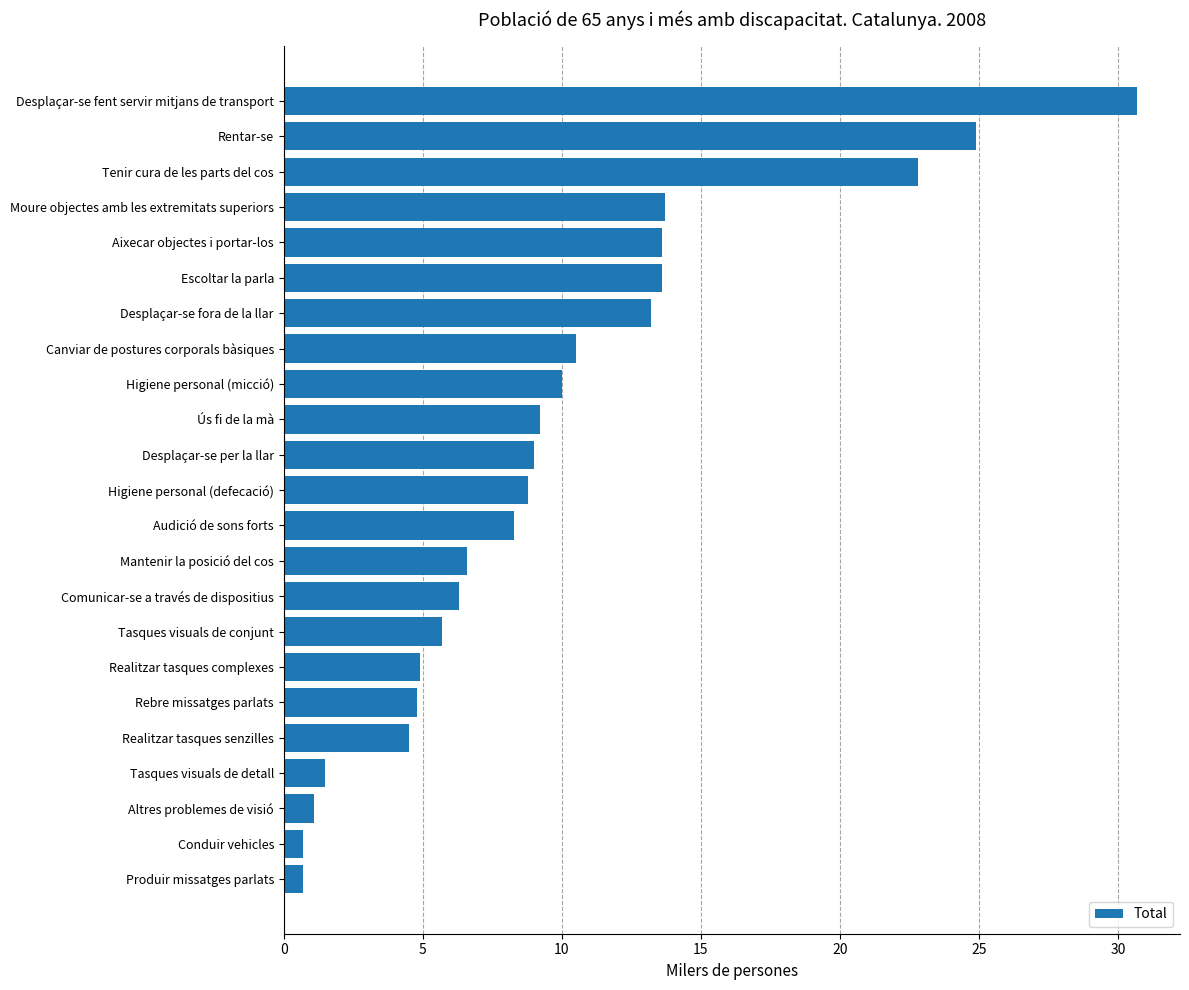

Read the value at Conduir vehicles.

0.7